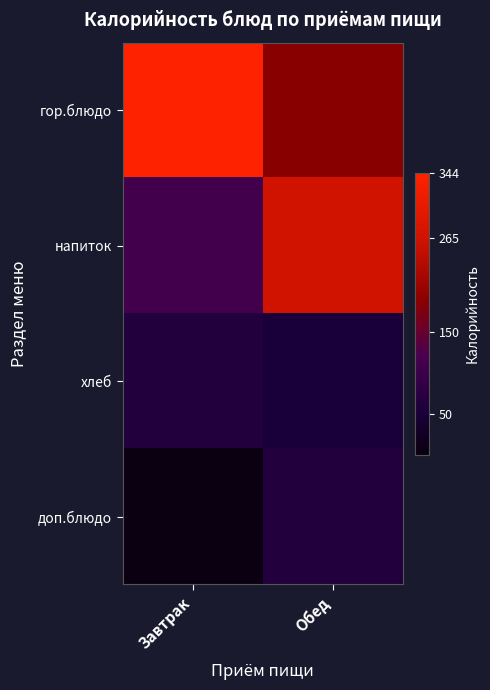

Which has a higher value, Завтрак or Обед?

Завтрак